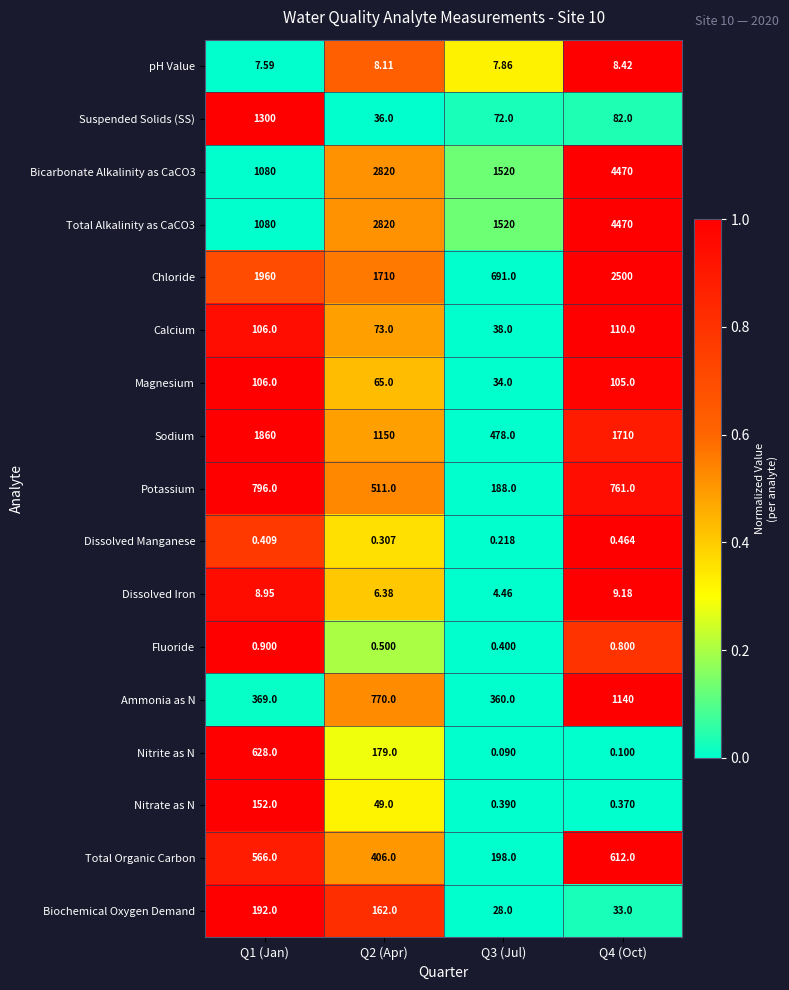

Is the value of Suspended Solids (SS) at Q4 (Oct) greater than the value of Magnesium at Q4 (Oct)?

No